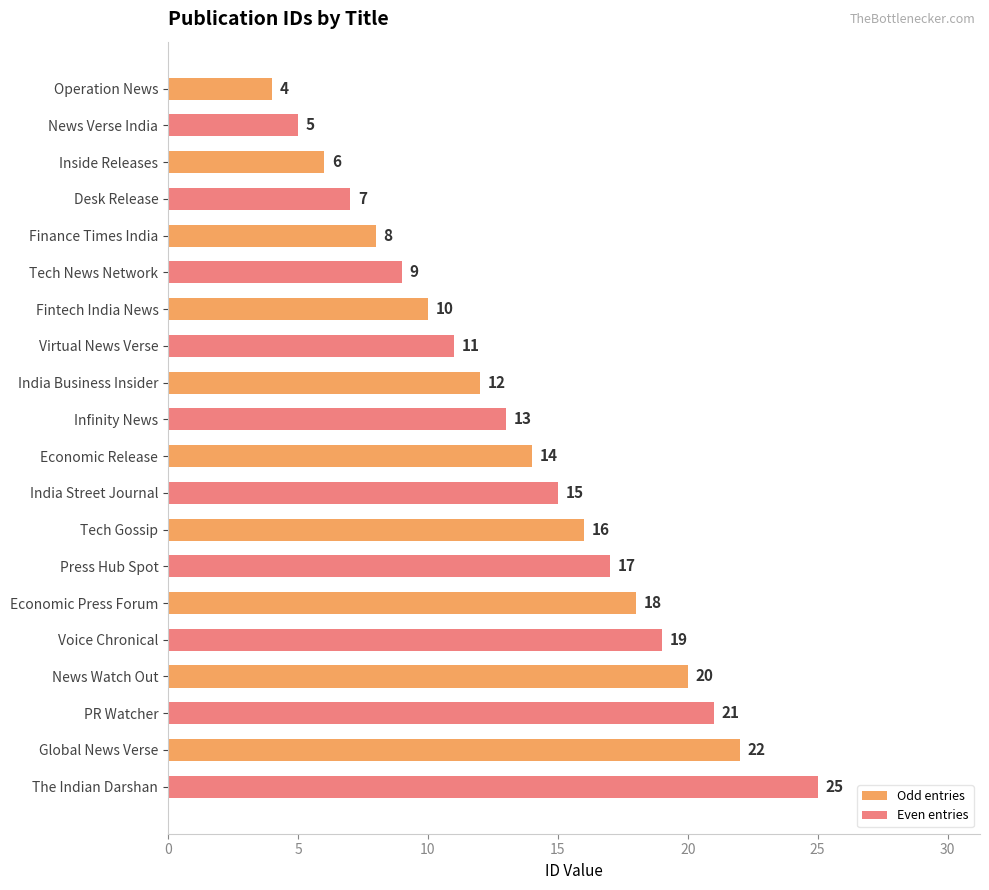

How many Odd entries values are between 8 and 18?

6